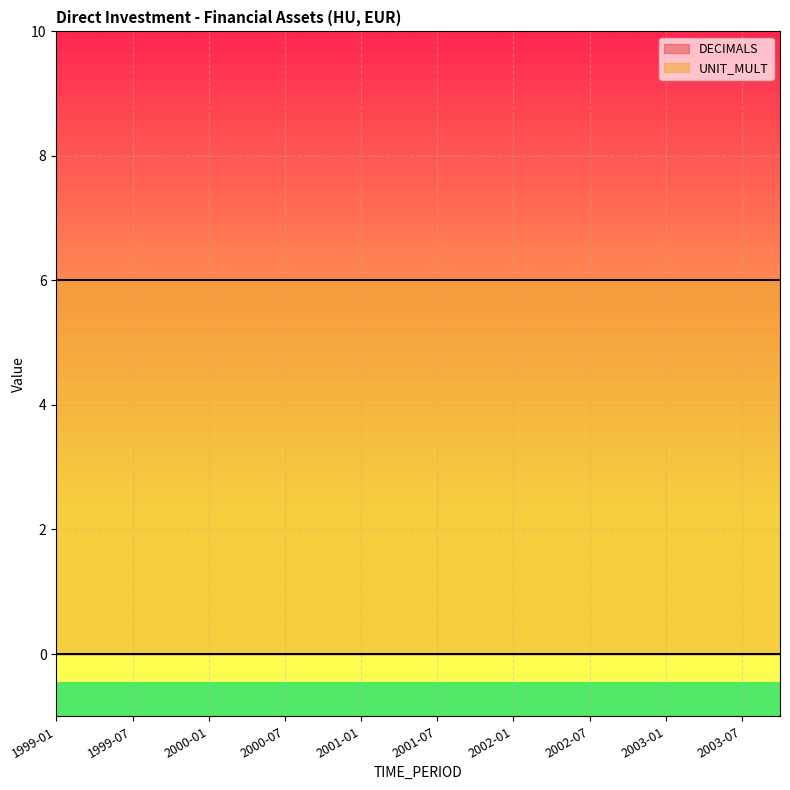

At how many categories does at least one series exceed 5?

20